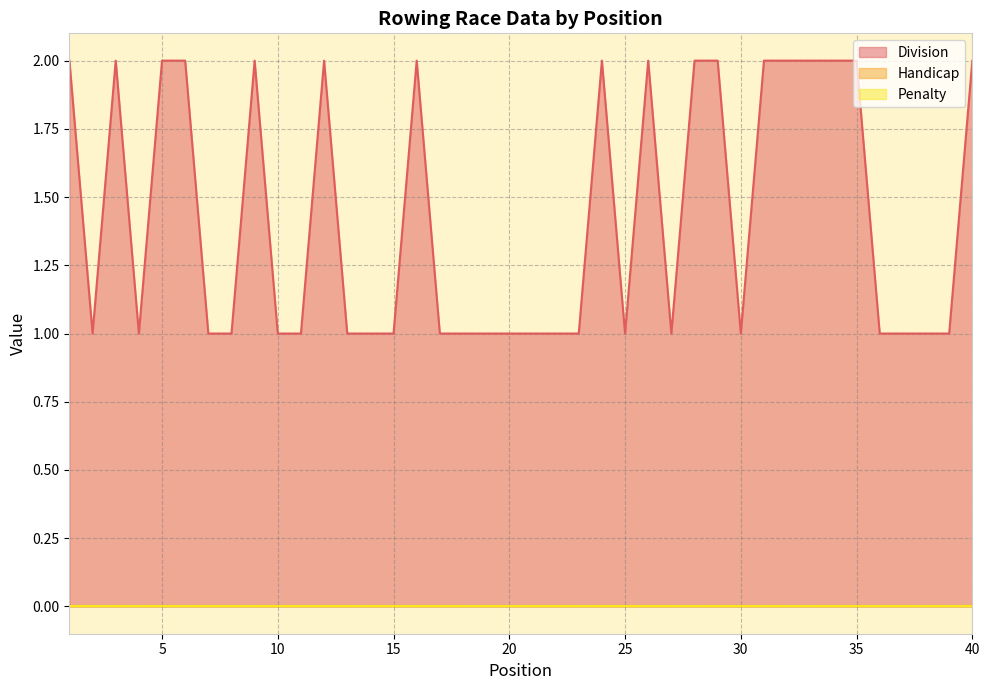

What is the difference between the maximum and minimum values in the Division series?

1